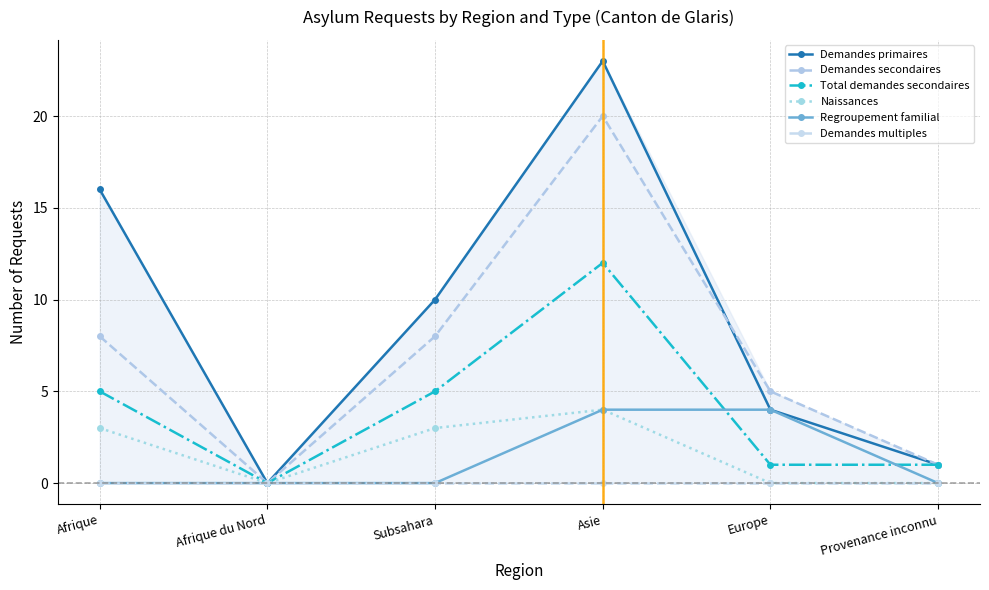

Which series has the widest spread of values?

Demandes primaires